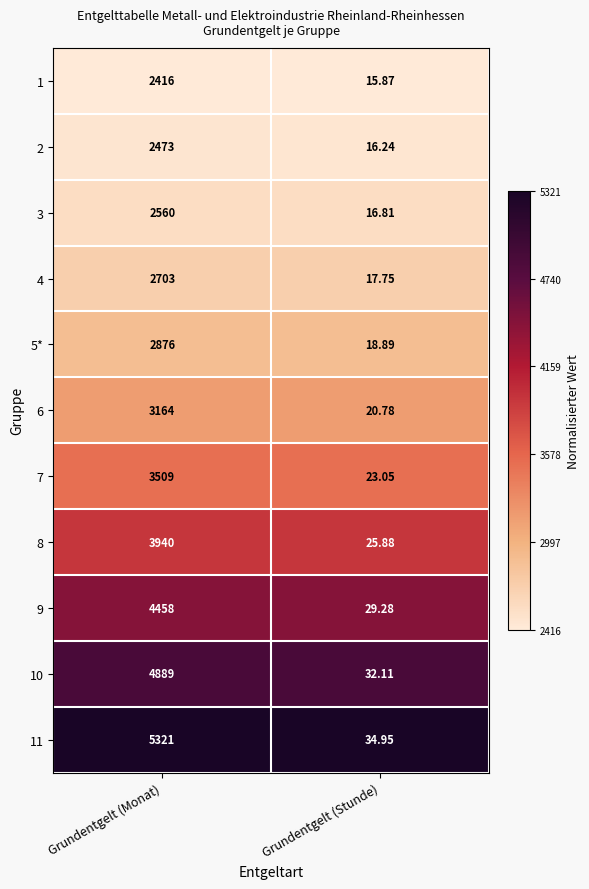

At which category is the sum across all series the highest?

Grundentgelt (Monat)